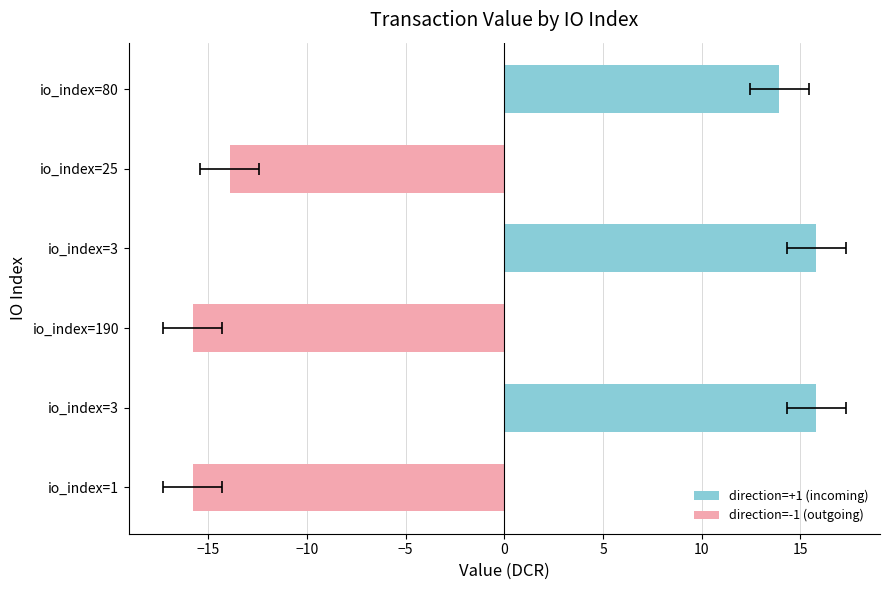

What is the value of the direction=-1 (outgoing) bar at the 3rd from the left?

-13.9